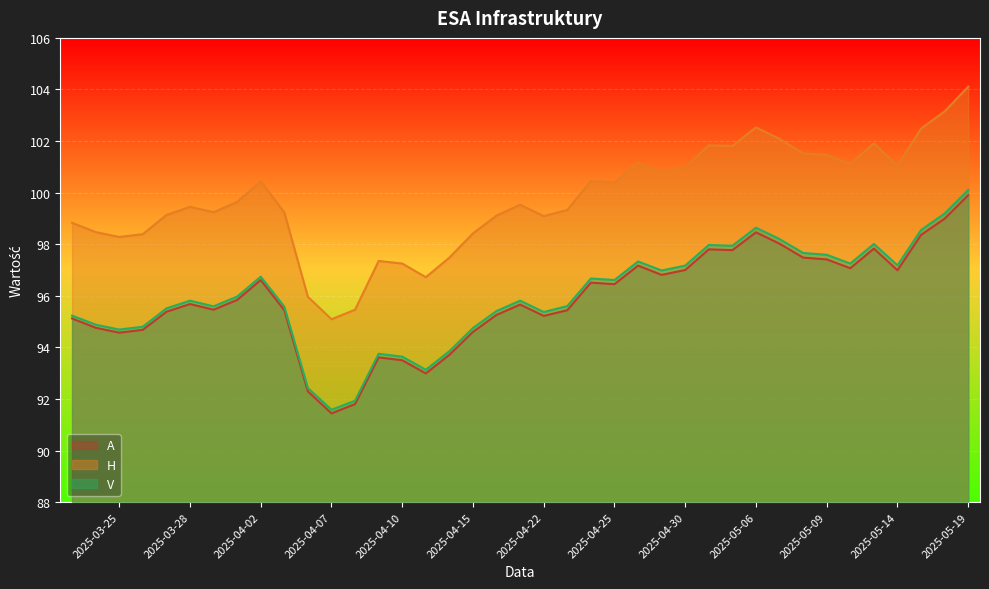

Rank the series at 2025-03-21 from lowest to highest value.

A, V, H